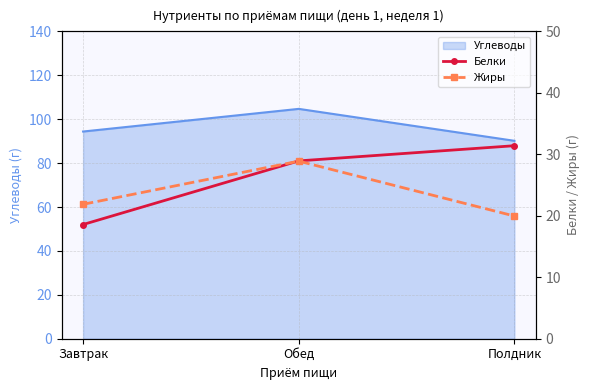

What is the label of the 2nd point from the right?

Обед